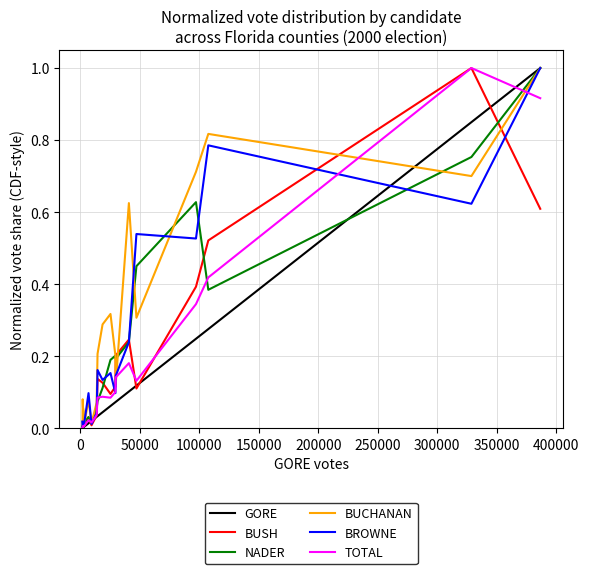

What is the maximum value shown in the chart?

1.0